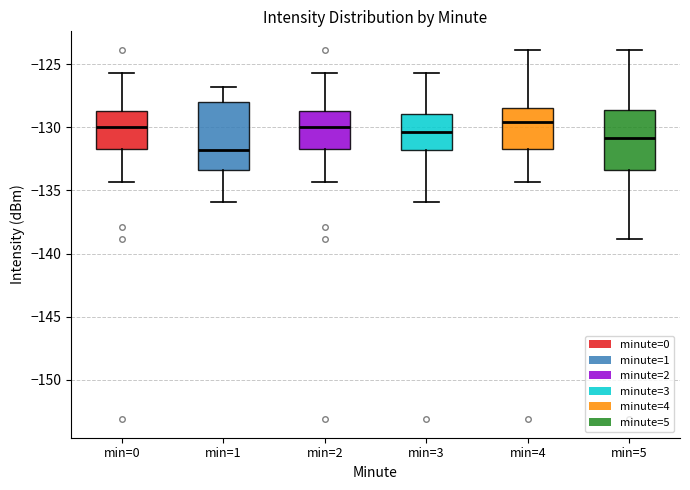

Reading left to right, transcribe this box plot: for each box, give where its median line is, the range the box spans, and where its two whiskers end, as read against the y-axis. The values are not printed on the chart, so give them approximately, as read against the axis.

min=0: median -130.0, box -132.0 to -128.5, whiskers -134.5 to -125.5
min=1: median -132.0, box -133.5 to -128.0, whiskers -136.0 to -127.0
min=2: median -130.0, box -132.0 to -128.5, whiskers -134.5 to -125.5
min=3: median -130.5, box -132.0 to -129.0, whiskers -136.0 to -125.5
min=4: median -129.5, box -131.5 to -128.5, whiskers -134.5 to -124.0
min=5: median -131.0, box -133.5 to -128.5, whiskers -139.0 to -124.0